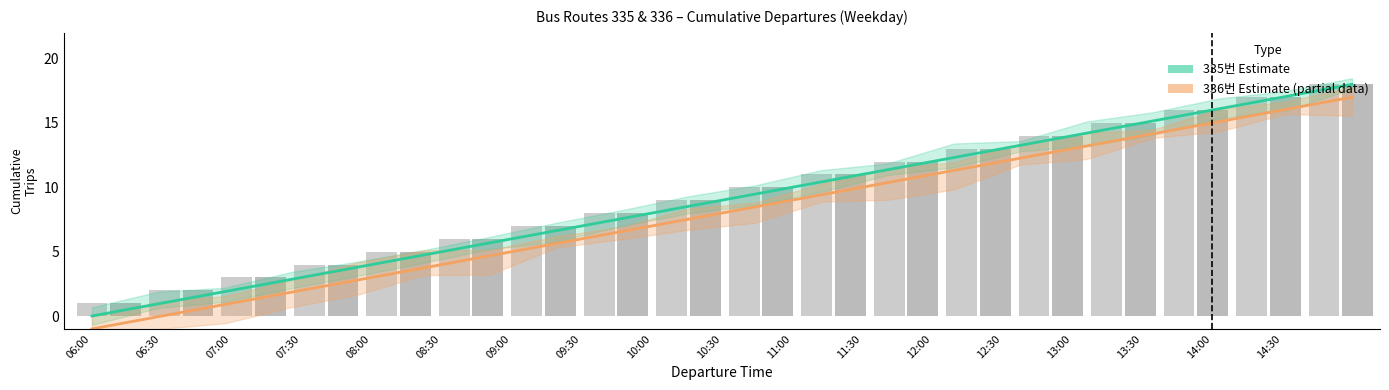

What position from the left is 11:00?

11